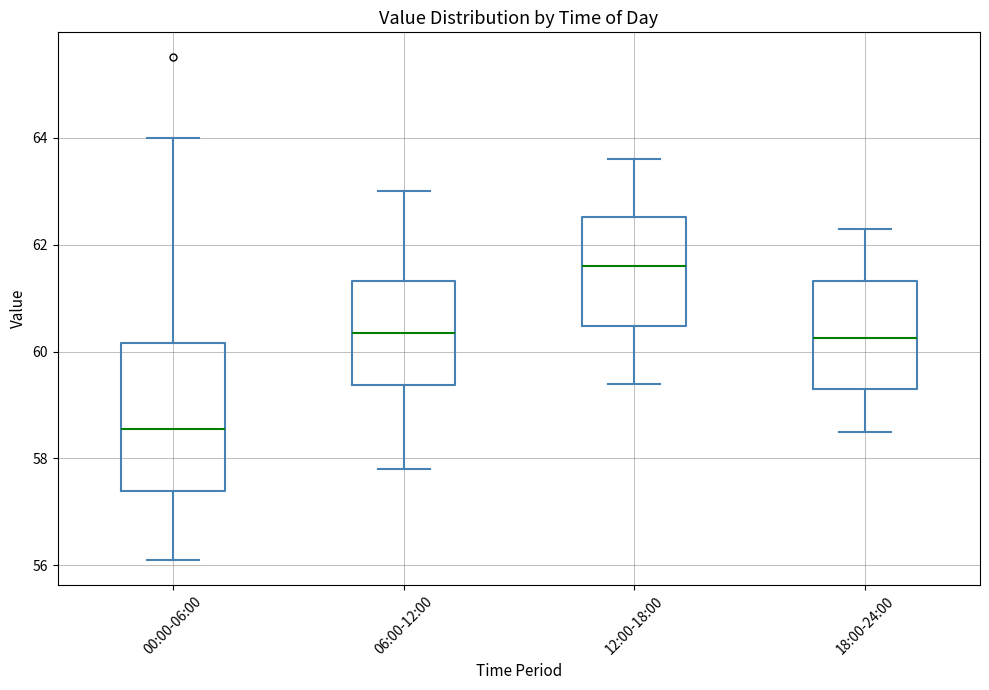

Reading left to right, read every box against the y-axis: the position of its median line, the range the box covers, and the ends of its whiskers. The values are not printed on the chart, so give them approximately, as read against the axis.

00:00-06:00: median 58.6, box 57.4 to 60.2, whiskers 56.2 to 64.0
06:00-12:00: median 60.4, box 59.4 to 61.4, whiskers 57.8 to 63.0
12:00-18:00: median 61.6, box 60.4 to 62.6, whiskers 59.4 to 63.6
18:00-24:00: median 60.2, box 59.4 to 61.4, whiskers 58.6 to 62.4